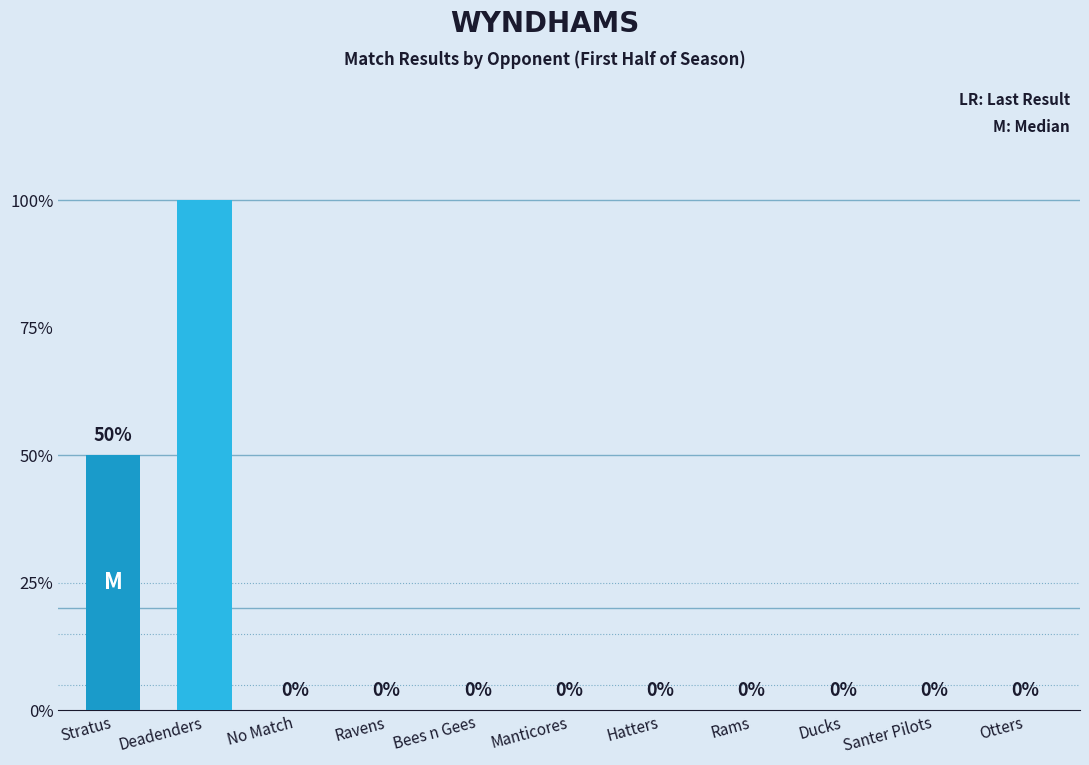

Where is Pts nearest to the value 1?

Stratus